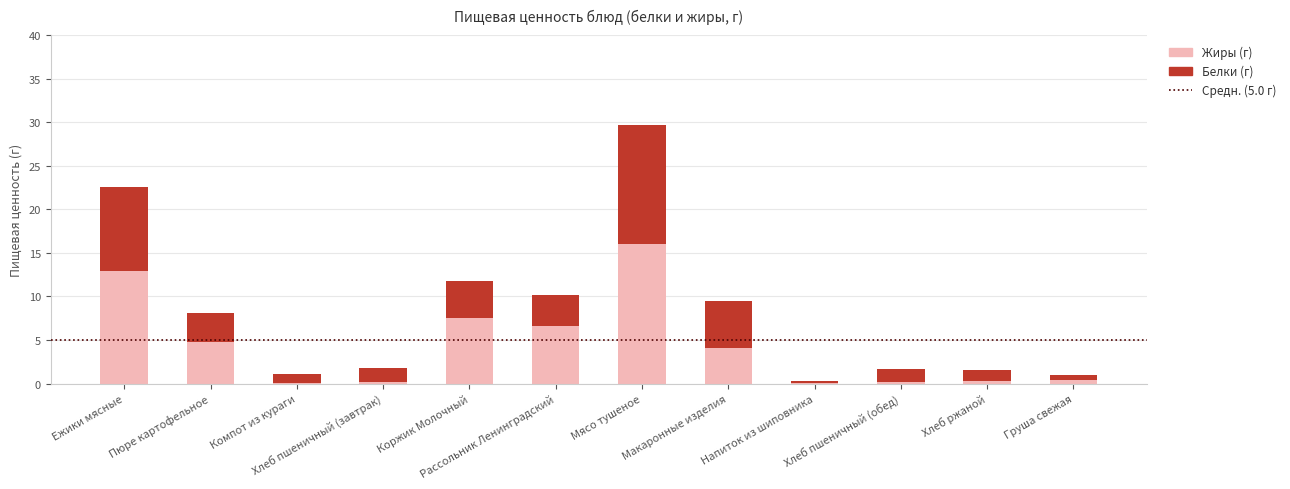

At which category is the sum across all series the highest?

Мясо тушеное